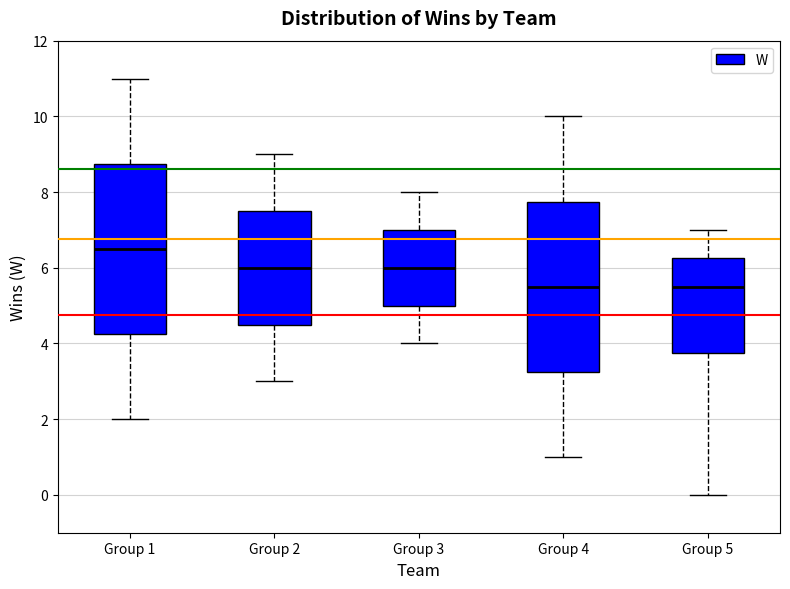

Where is the lower edge of the box for Group 2 on the y-axis? The values are not printed on the chart, so give them approximately, as read against the axis.

4.6